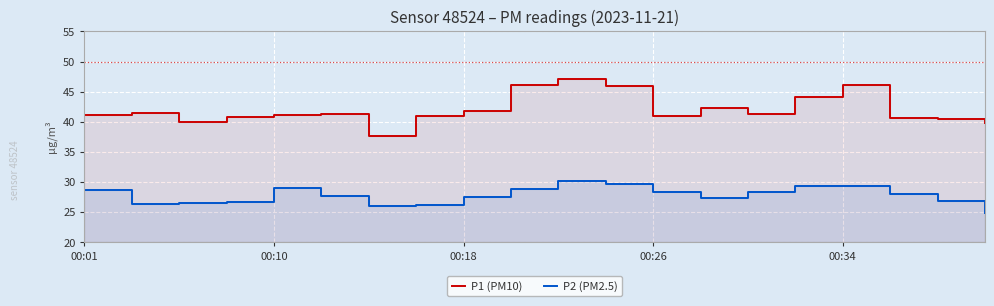

Reading left to right, what are all the values shown in this chart?

P1 (PM10): 41.1	41.5	39.9	40.8	41.1	41.3	37.6	41.0	41.8	46.1	47.1	45.9	41.0	42.3	41.3	44.1	46.0	40.6	40.5	39.8
P2 (PM2.5): 28.8	26.3	26.5	26.7	29.0	27.7	26.1	26.1	27.6	28.9	30.2	29.8	28.4	27.3	28.3	29.3	29.4	28.0	26.9	24.9